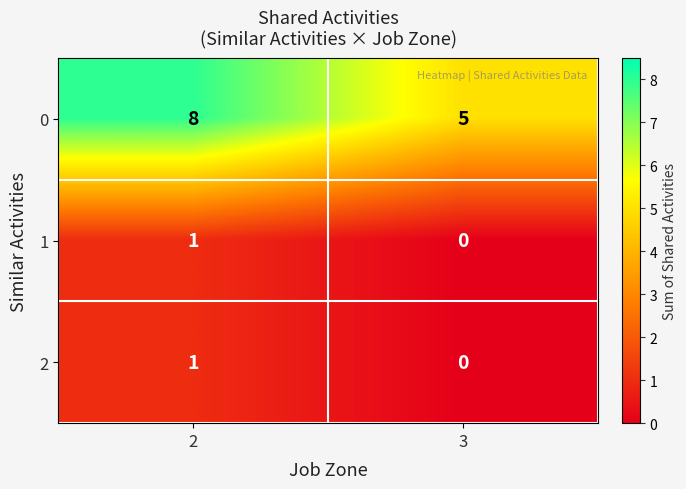

Which series has the largest range (max minus min)?

0